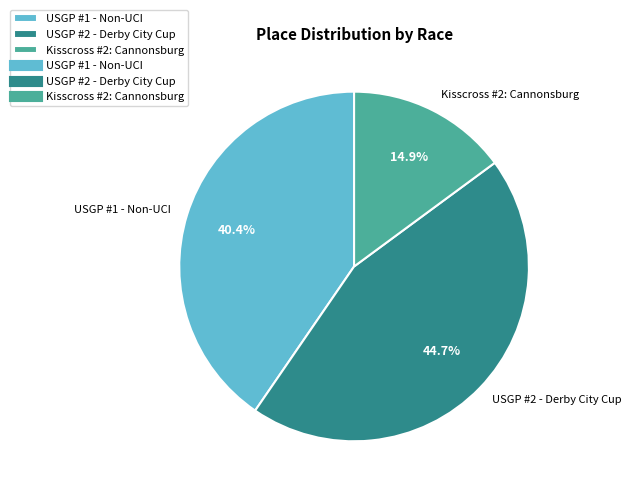

What percentage is NOT represented by Kisscross #2: Cannonsburg?

85.1%